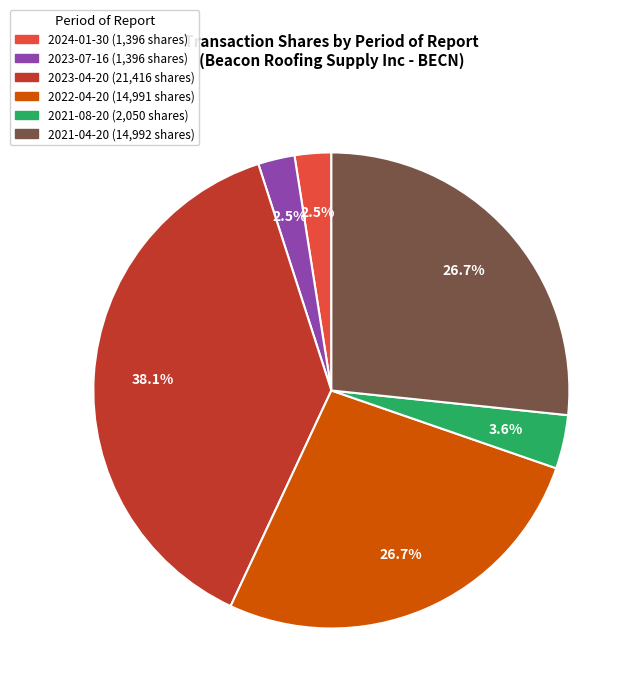

Approximately how many times larger is the value at 2023-07-16 compared to 2024-01-30?

1.0